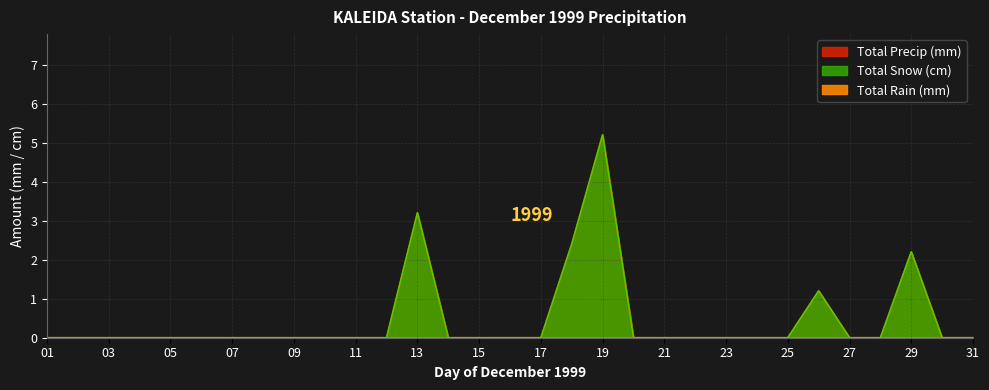

What is the sum of all Total Precip (mm) values?

14.2